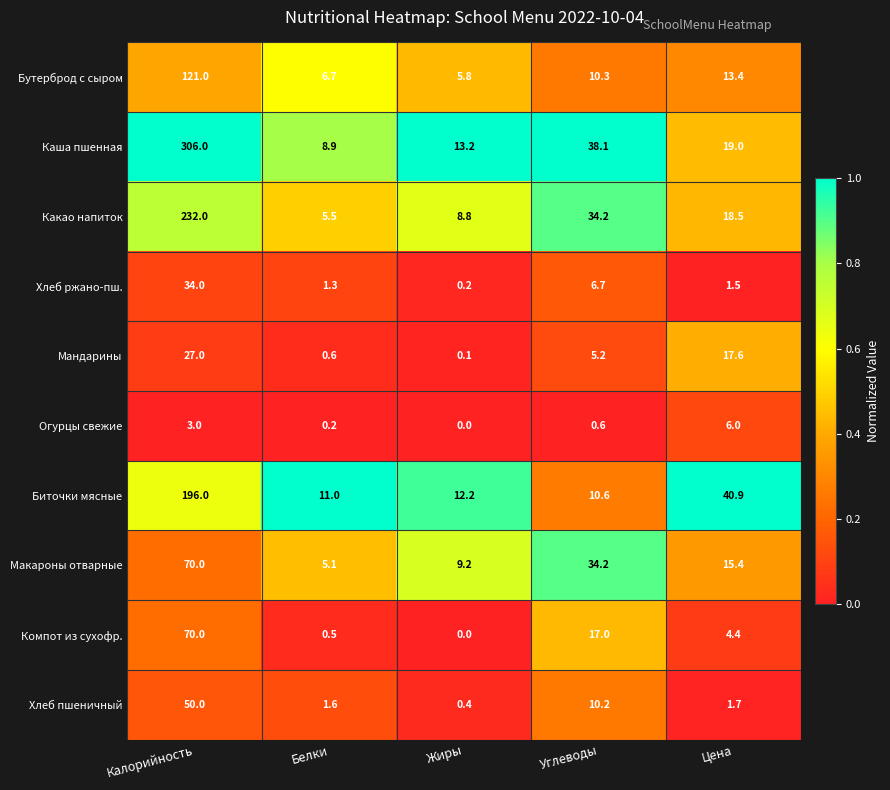

What is the difference between the Бутерброд с сыром values at Жиры and Белки?

0.9